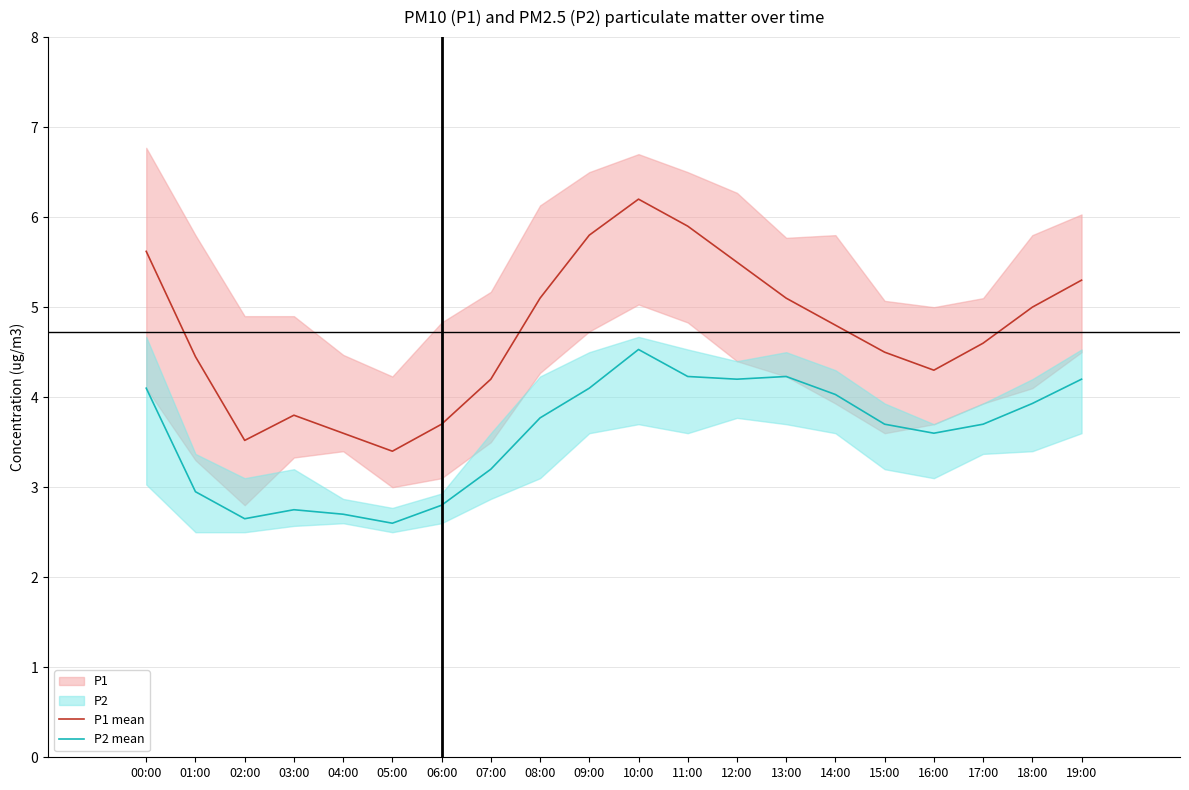

True or false: P2 mean and P1 mean intersect in this chart.

False